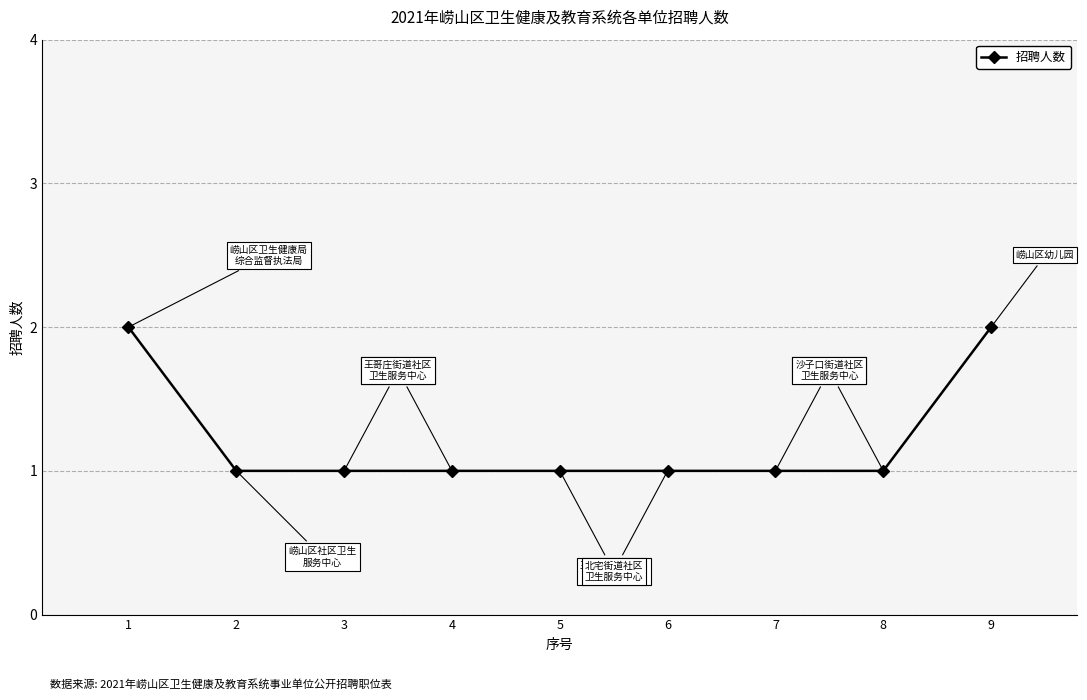

Is it true that the value at 6 is 0?

False